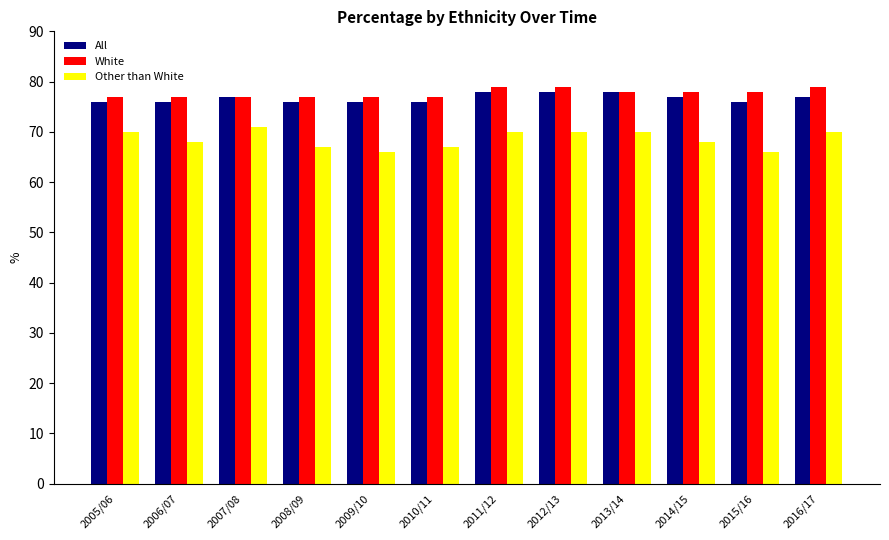

Rank the series by their maximum value, from lowest to highest.

Other than White, All, White